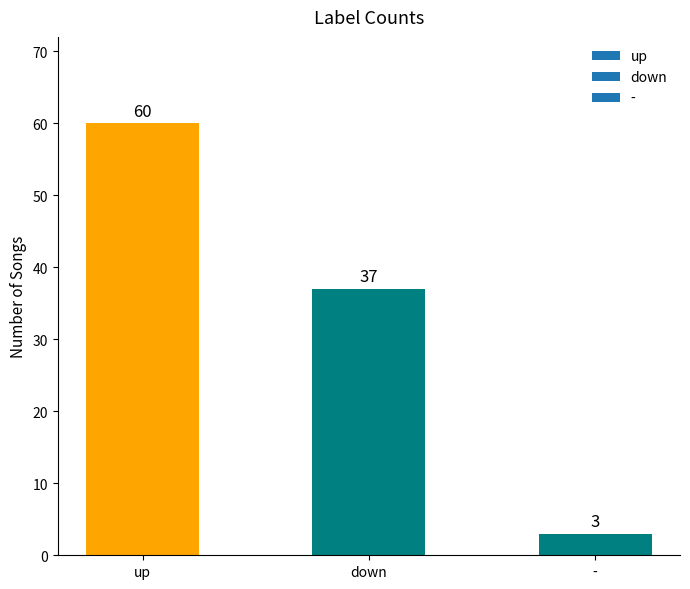

How many bars are there in total?

3